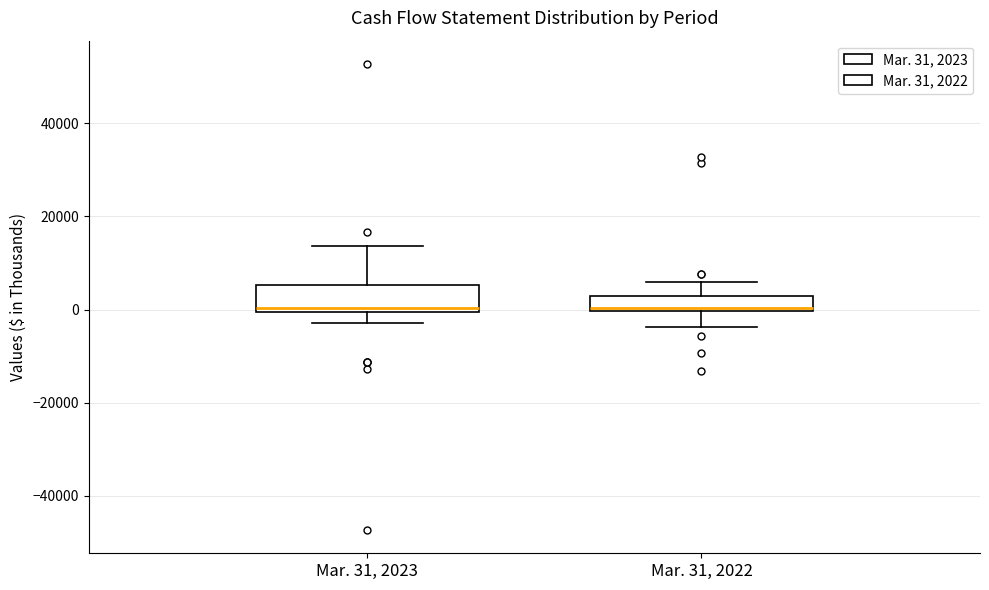

Reading left to right, transcribe this box plot: for each box, give where its median line is, the range the box spans, and where its two whiskers end, as read against the y-axis. The values are not printed on the chart, so give them approximately, as read against the axis.

Mar. 31, 2023: median 0 (just above the box's lower edge), box 0 to 6000, whiskers -2000 to 14000
Mar. 31, 2022: median 0 (just above the box's lower edge), box 0 to 2000, whiskers -4000 to 6000